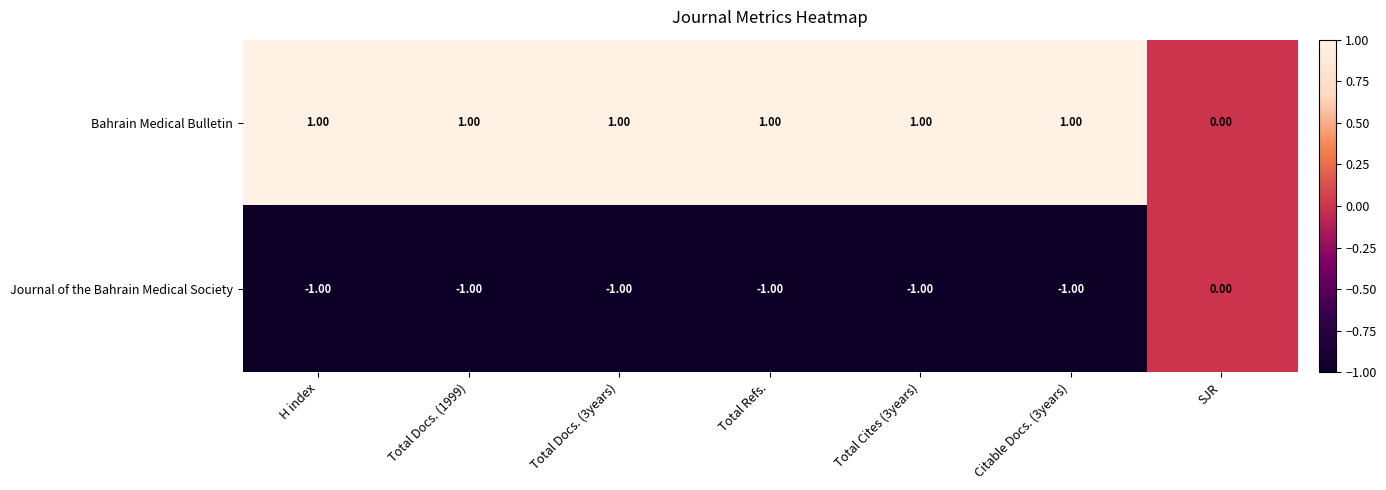

What is the sum of all Bahrain Medical Bulletin values?

6